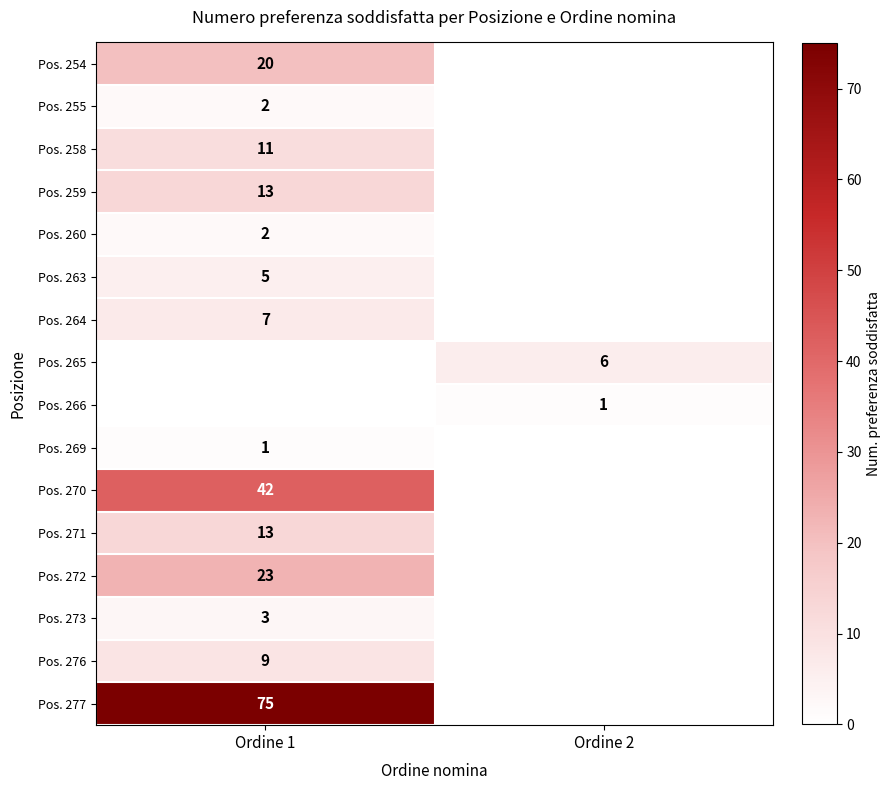

Count the number of categories in the chart.

2